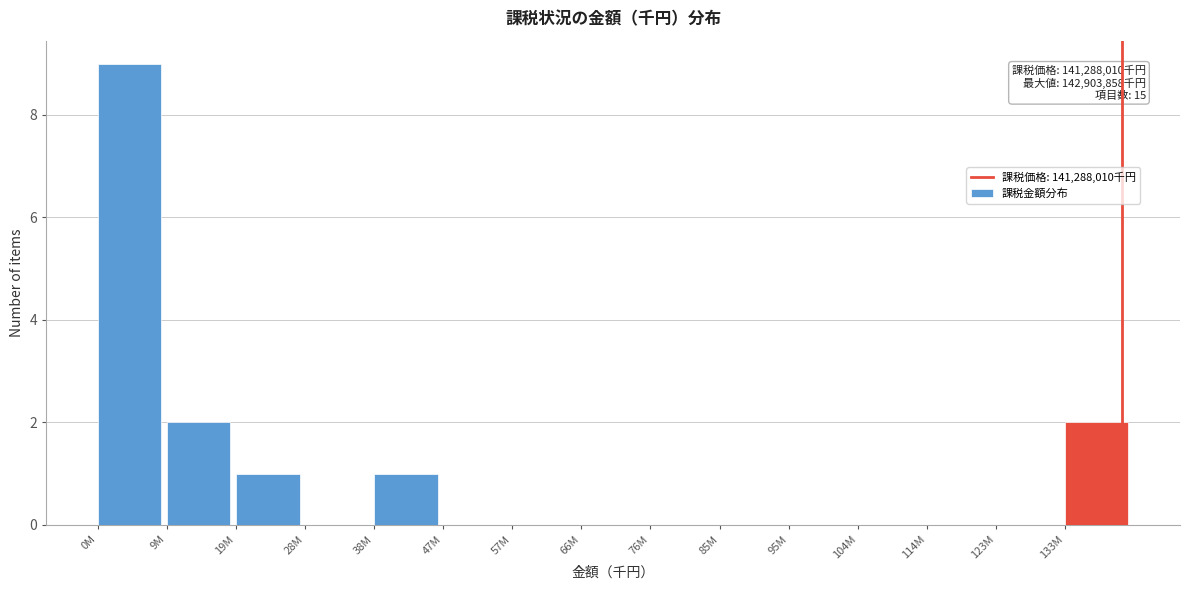

Reading left to right, what are all the values shown in this chart?

0M=9	9M=2	19M=1	28M=0	38M=1	47M=0	57M=0	66M=0	76M=0	85M=0	95M=0	104M=0	114M=0	123M=0	133M=2